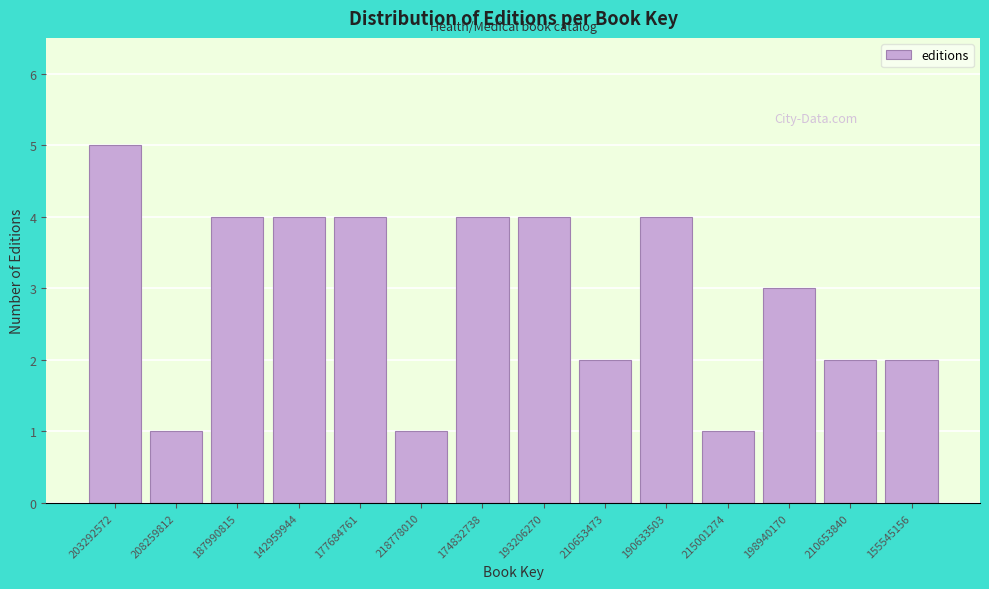

Reading right to left, what are all the values shown in this chart?

2	2	3	1	4	2	4	4	1	4	4	4	1	5